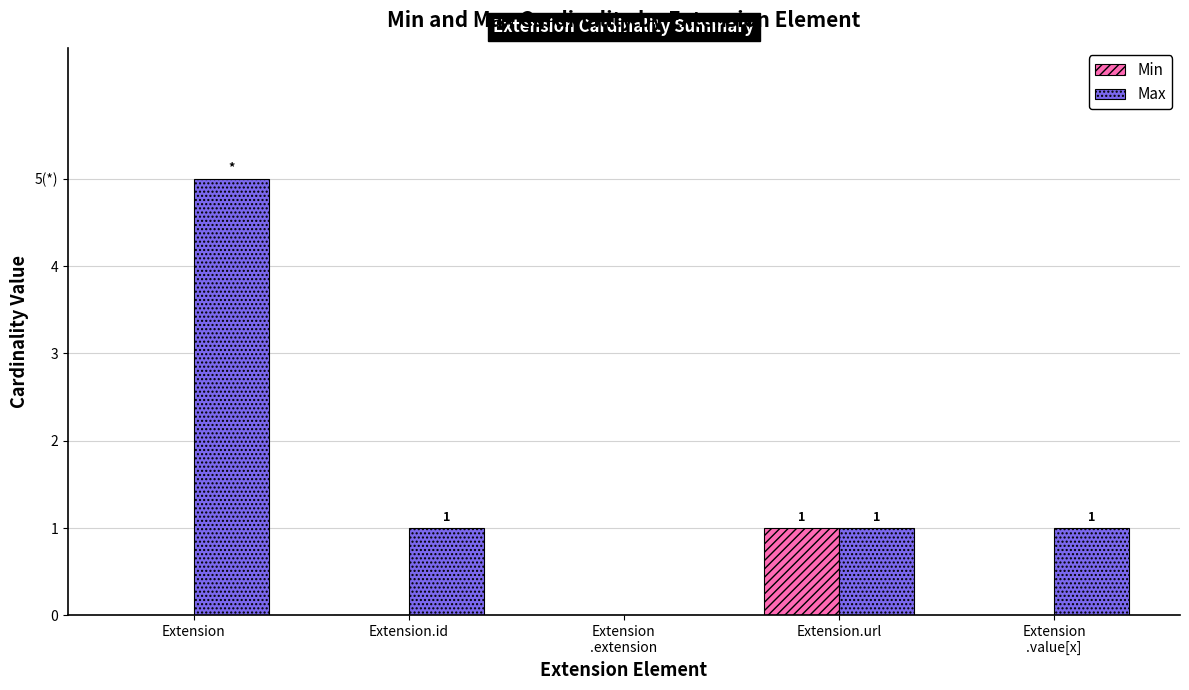

Is it true that Max equals 2 at Extension
.value[x]?

False